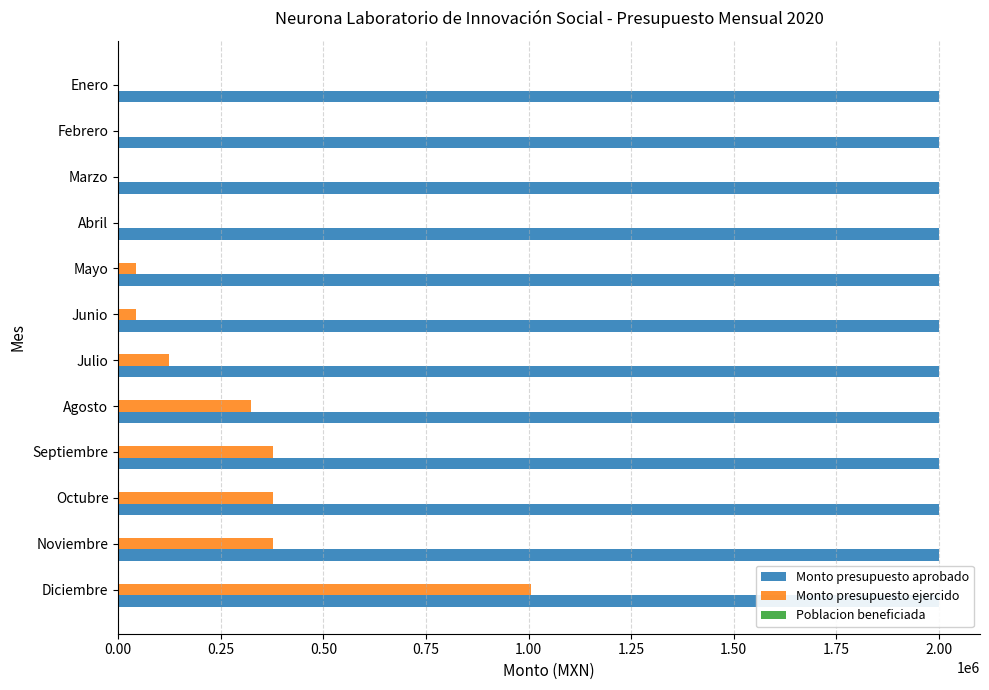

How many bars are there in each group?

3